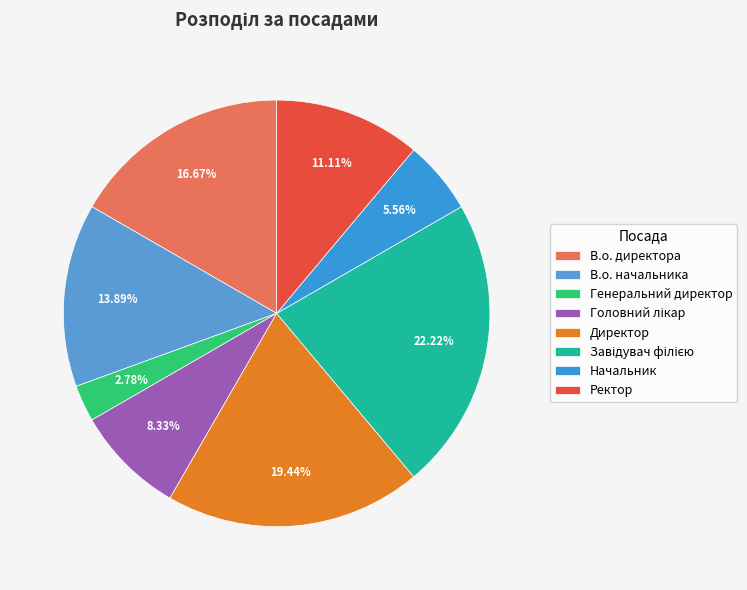

Does Директор account for over 50% of the chart?

No